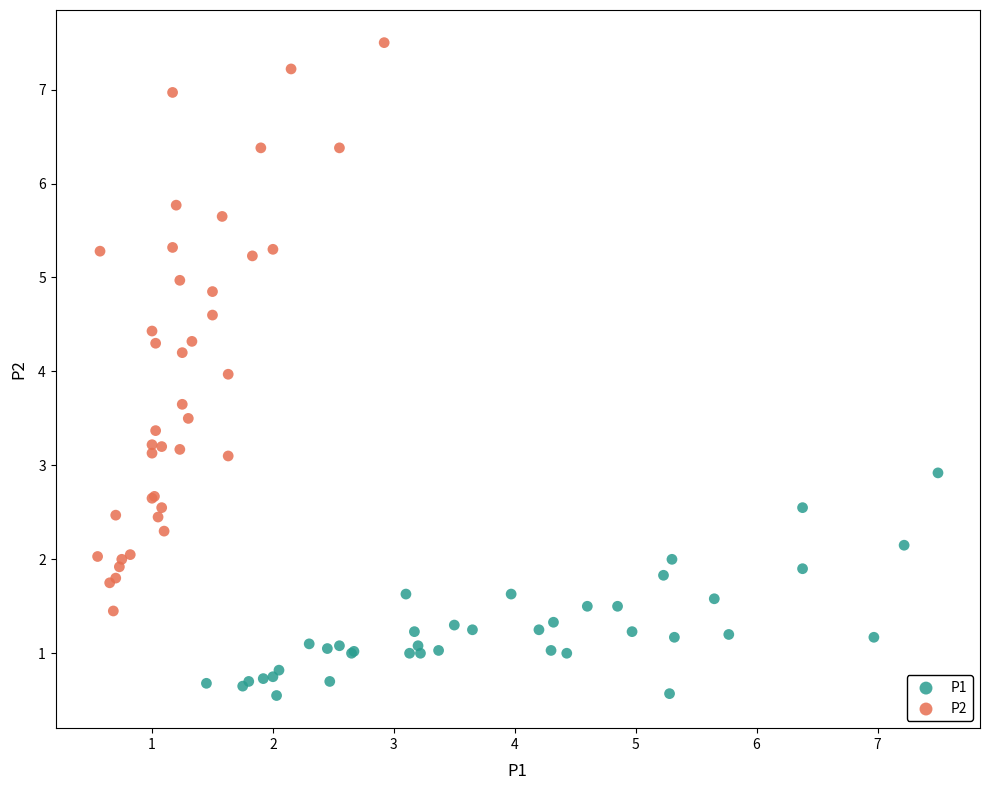

Which series reaches the minimum Y coordinate?

P1